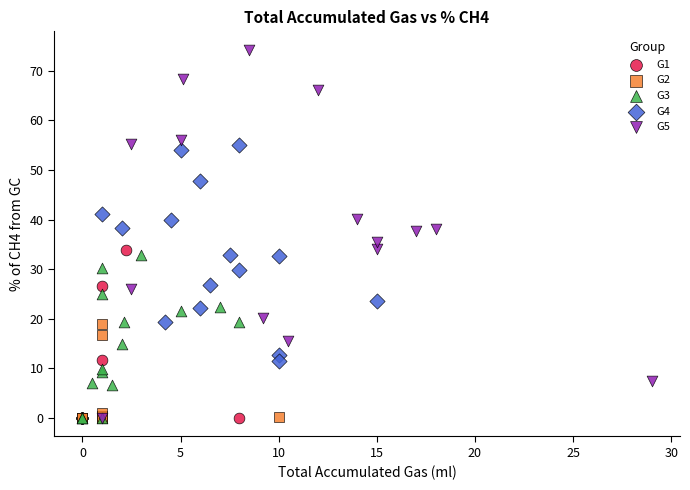

Which series has the largest Y range (max minus min)?

G5